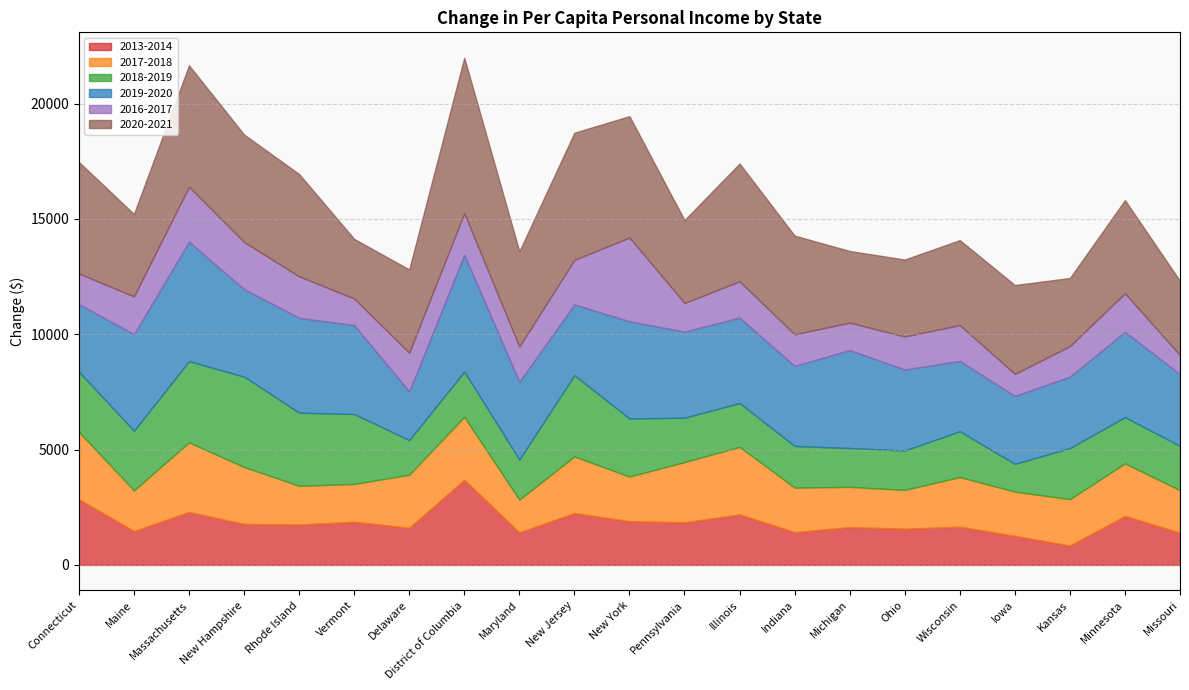

How many values in the 2019-2020 series are below 3697?

10